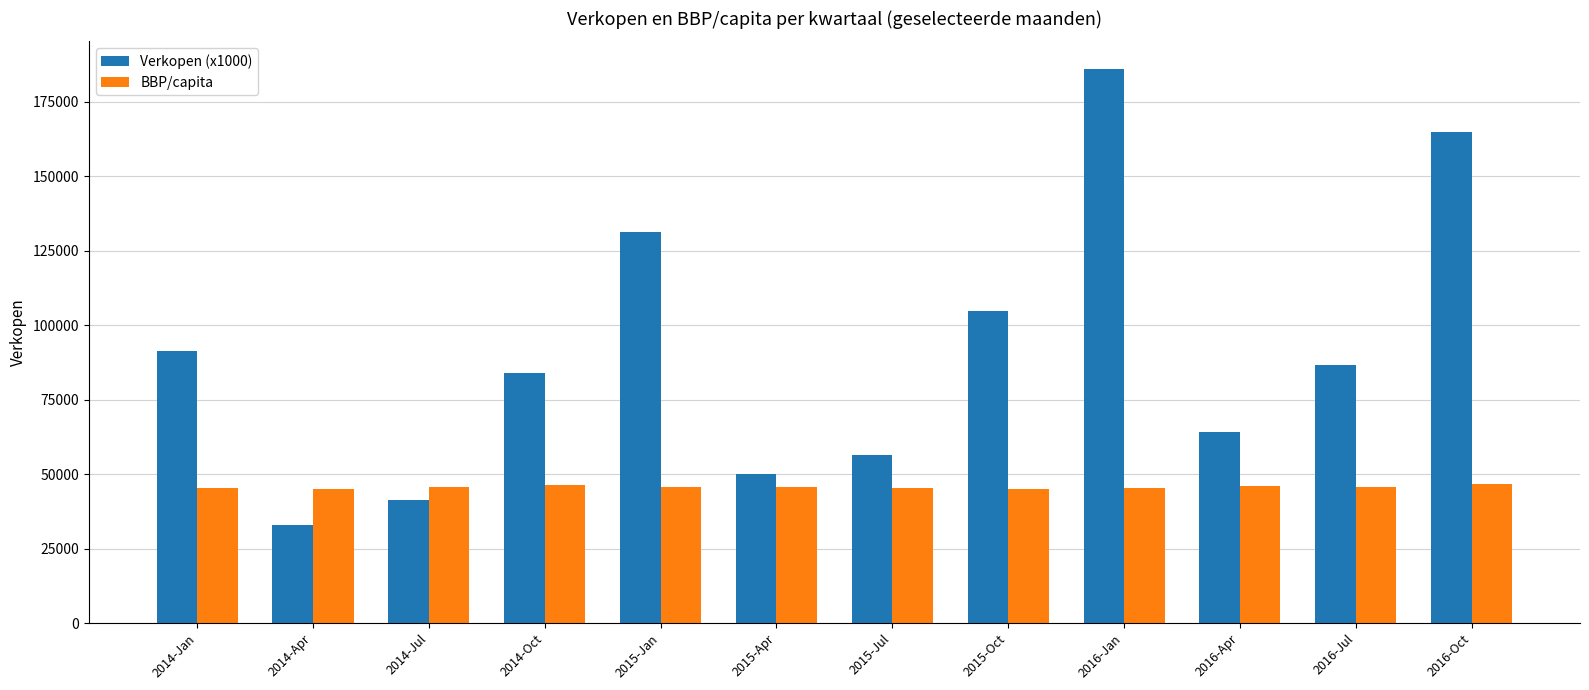

Are the bars horizontal?

No